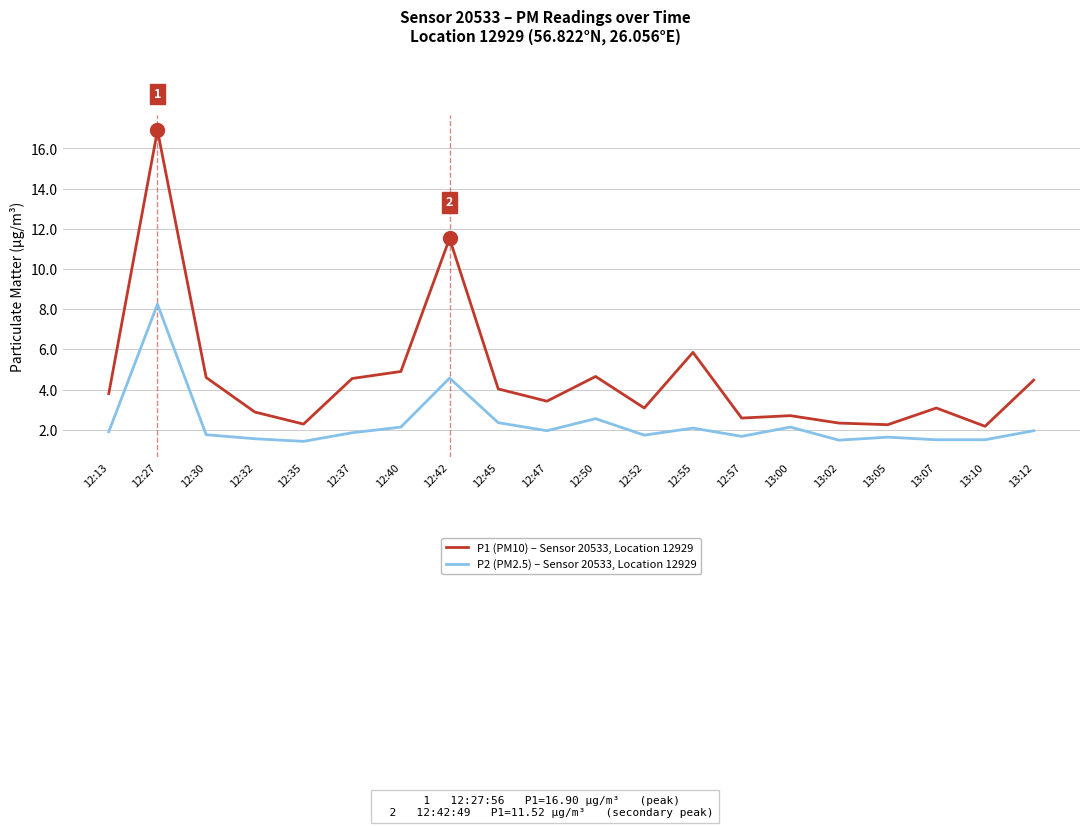

What position from the left is 12:42?

8